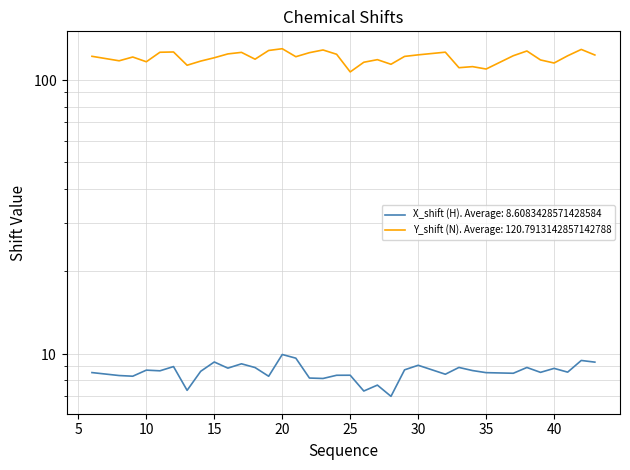

At which label does Y_shift (N) reach its minimum?

25